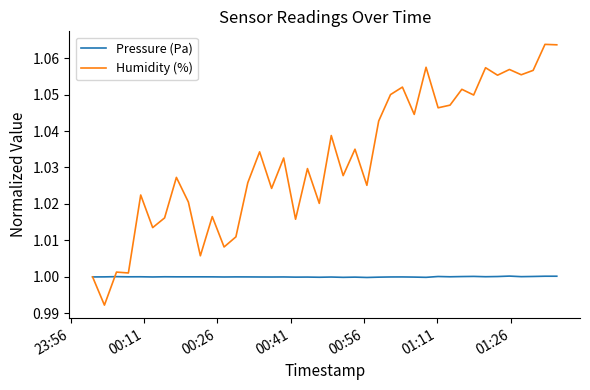

List the series in order of their overall mean, lowest first.

Pressure (Pa), Humidity (%)